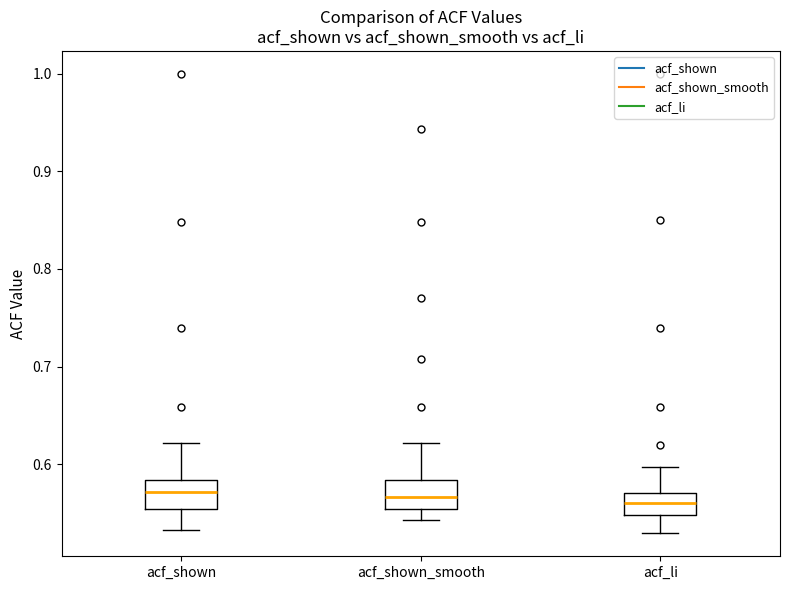

Reading left to right, read every box against the y-axis: the position of its median line, the range the box covers, and the ends of its whiskers. The values are not printed on the chart, so give them approximately, as read against the axis.

acf_shown: median 0.57, box 0.55 to 0.58, whiskers 0.53 to 0.62
acf_shown_smooth: median 0.57, box 0.55 to 0.58, whiskers 0.54 to 0.62
acf_li: median 0.56, box 0.55 to 0.57, whiskers 0.53 to 0.60